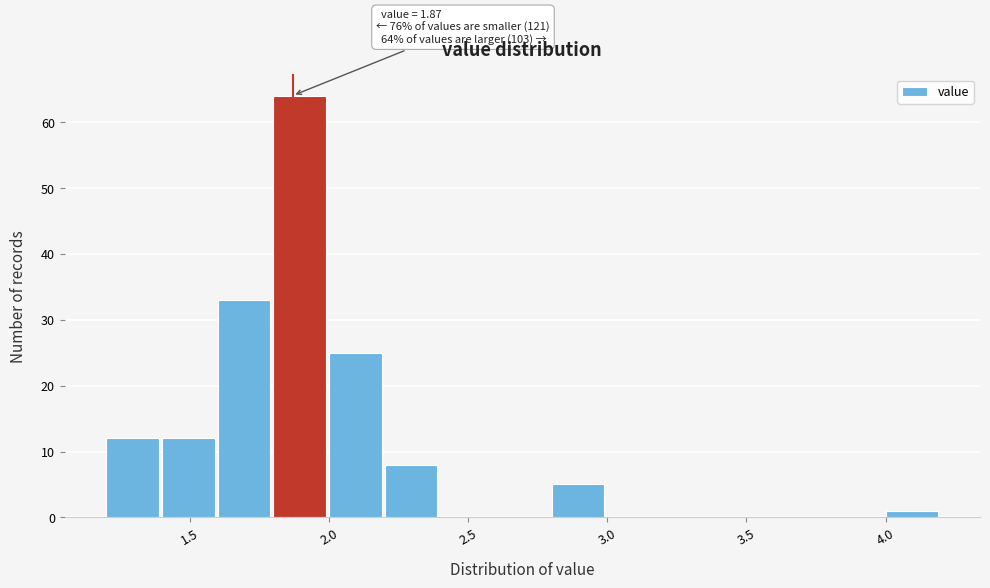

Over which range of the x-axis is the bar tallest?

1.8 to 2.0